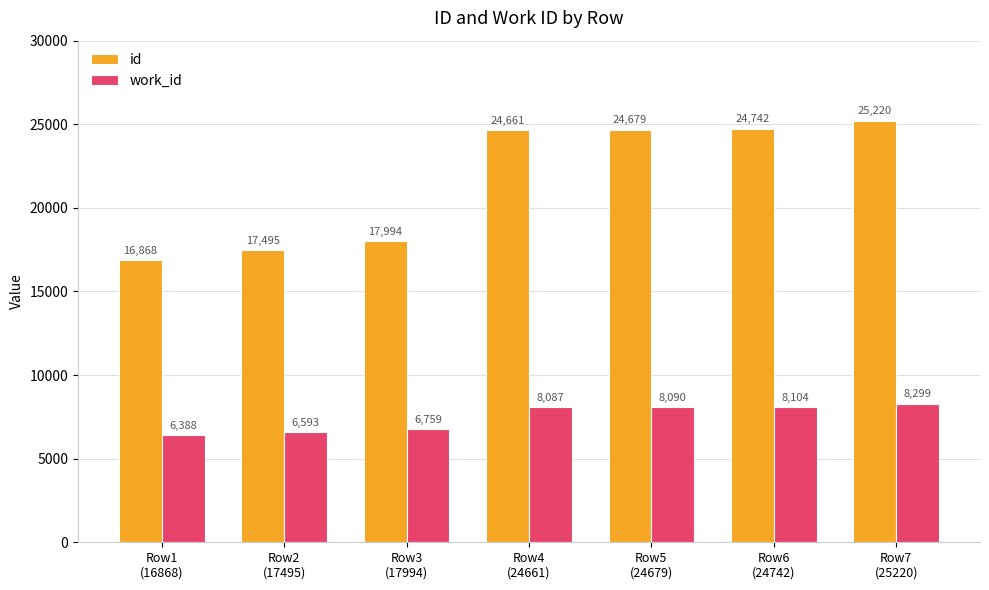

At which label does id reach its peak?

Row7
(25220)